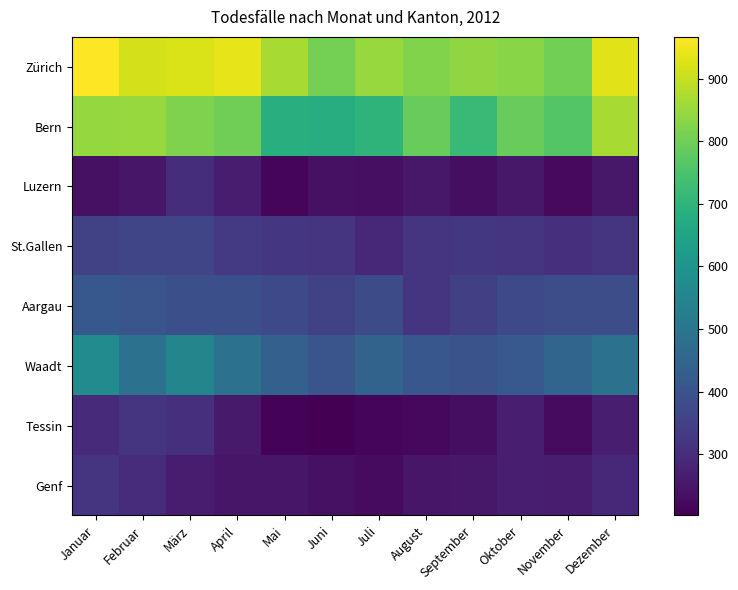

At how many categories does at least one series exceed 607?

12